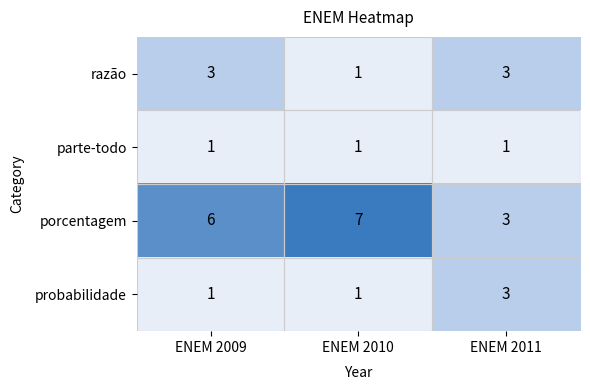

What is the average value of the porcentagem series?

5